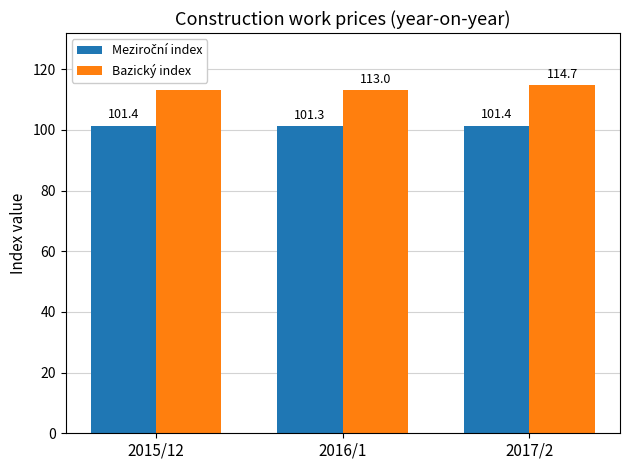

Which category has the lowest value across all series?

2016/1